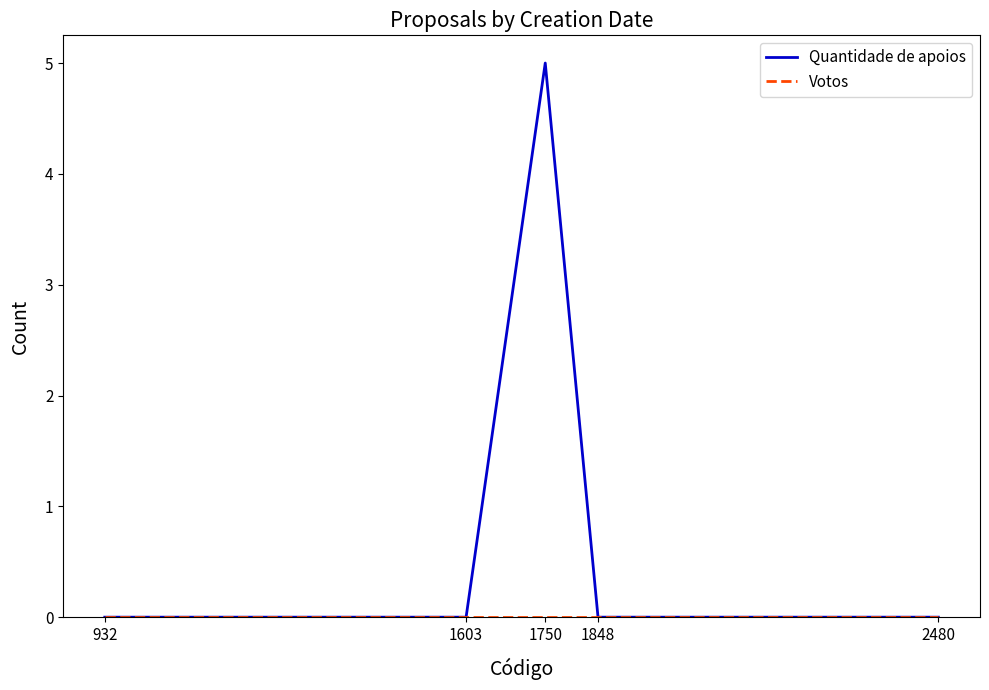

What value does the Quantidade de apoios series have at 1750?

5